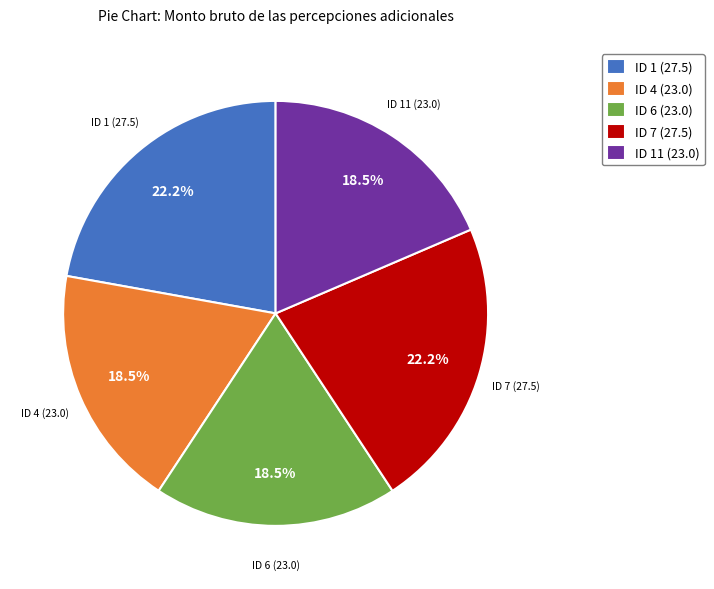

Count the number of slices in the pie.

5